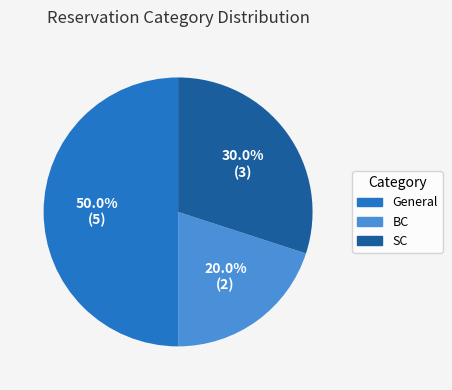

What percentage is the BC slice, to the nearest percent?

20%